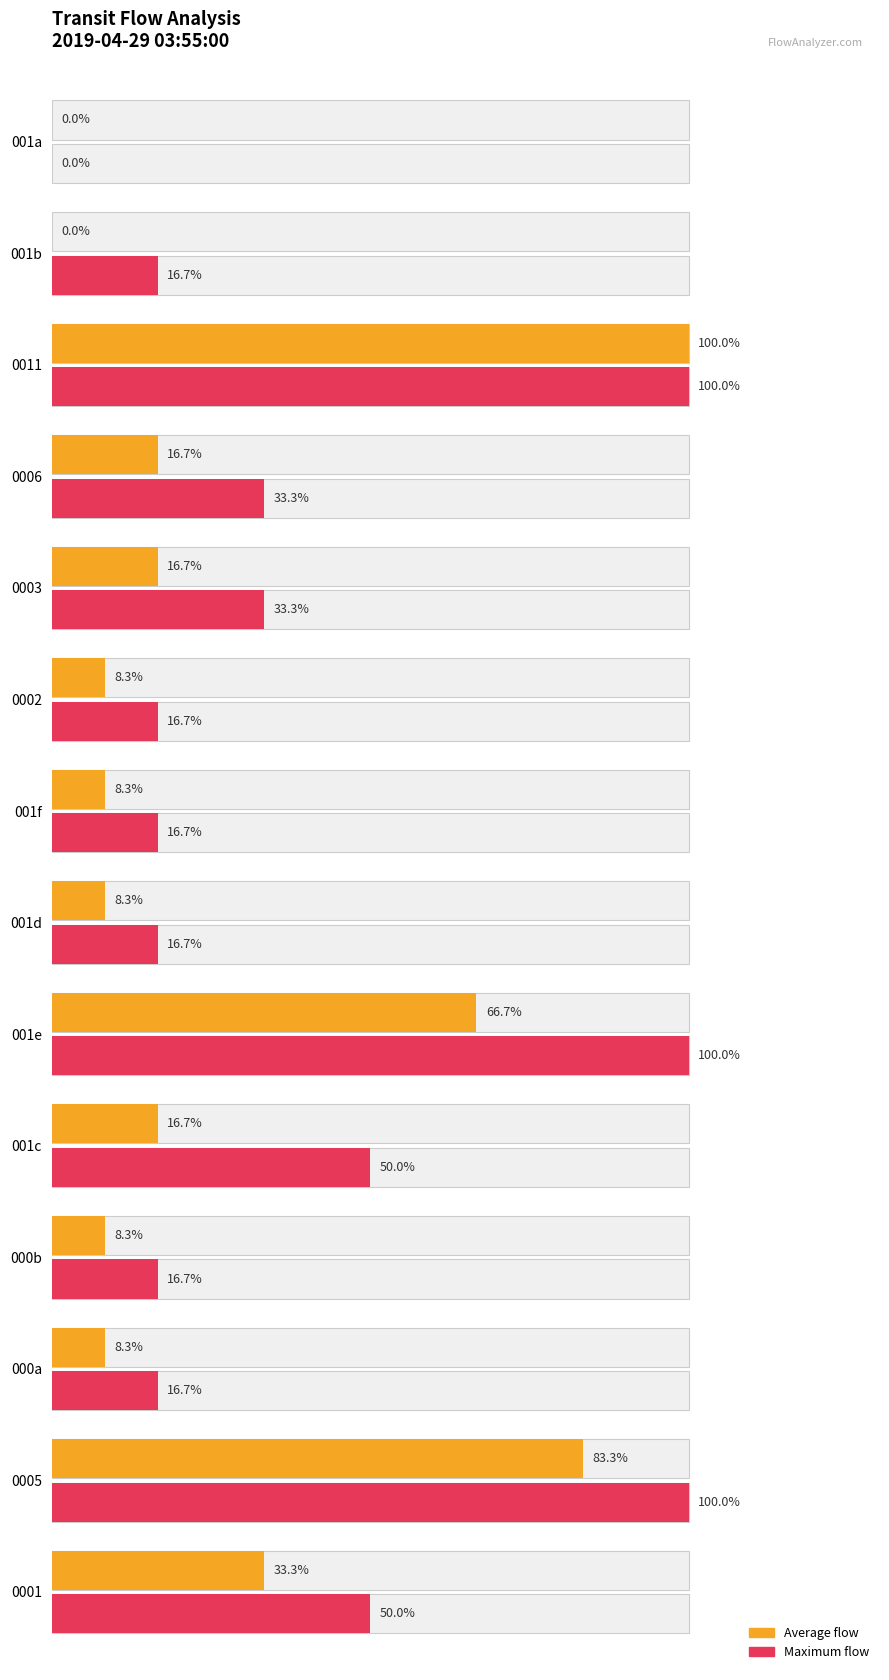

Which category has the highest value across all series?

11